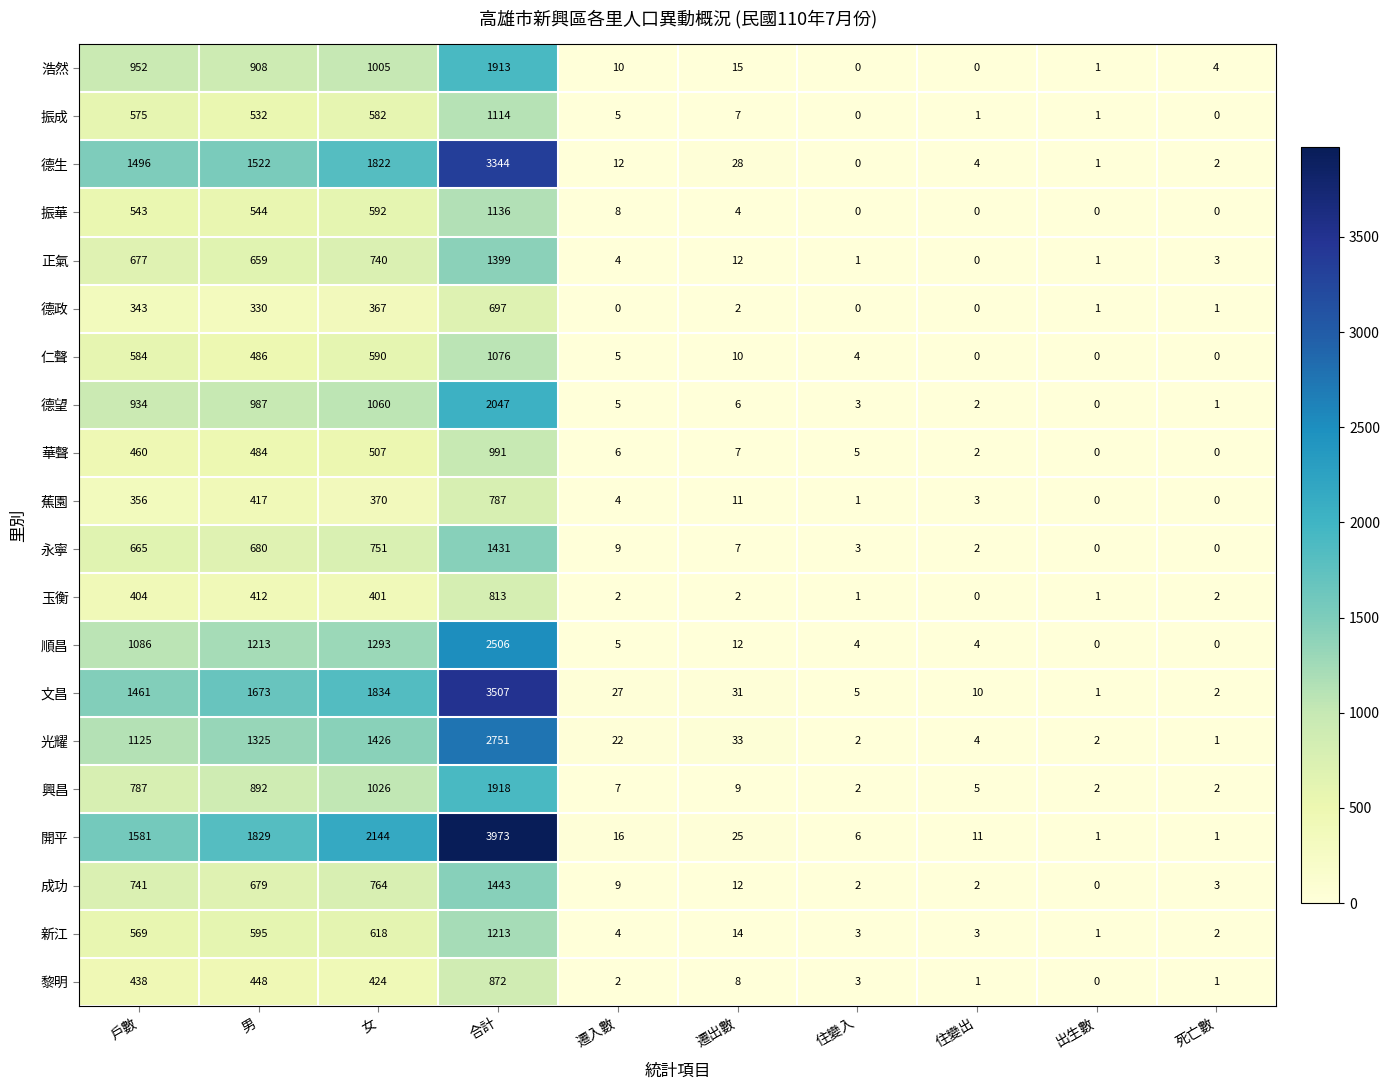

Where is 華聲 nearest to the value 495?

男